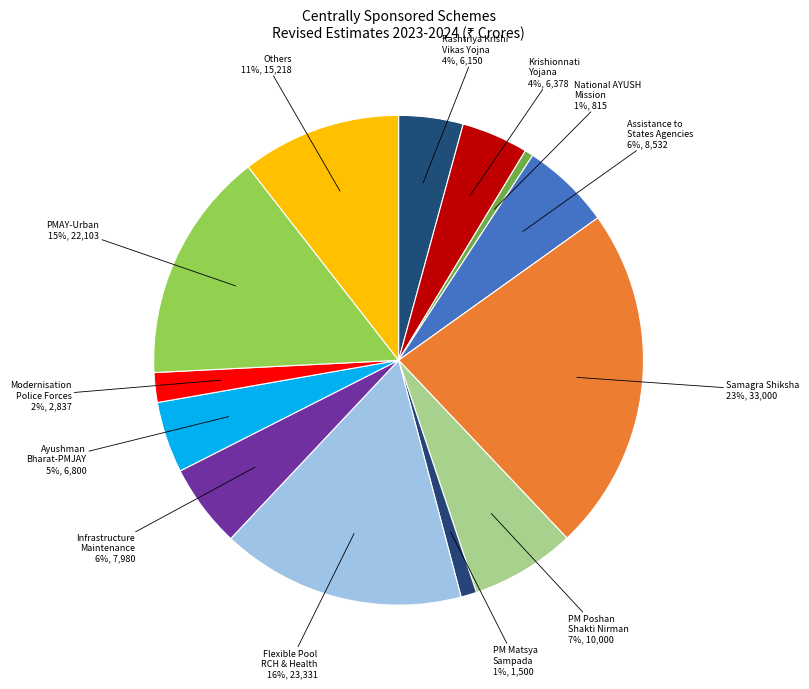

Approximately how many times larger is the value at Others compared to PMAY-Urban?

0.7